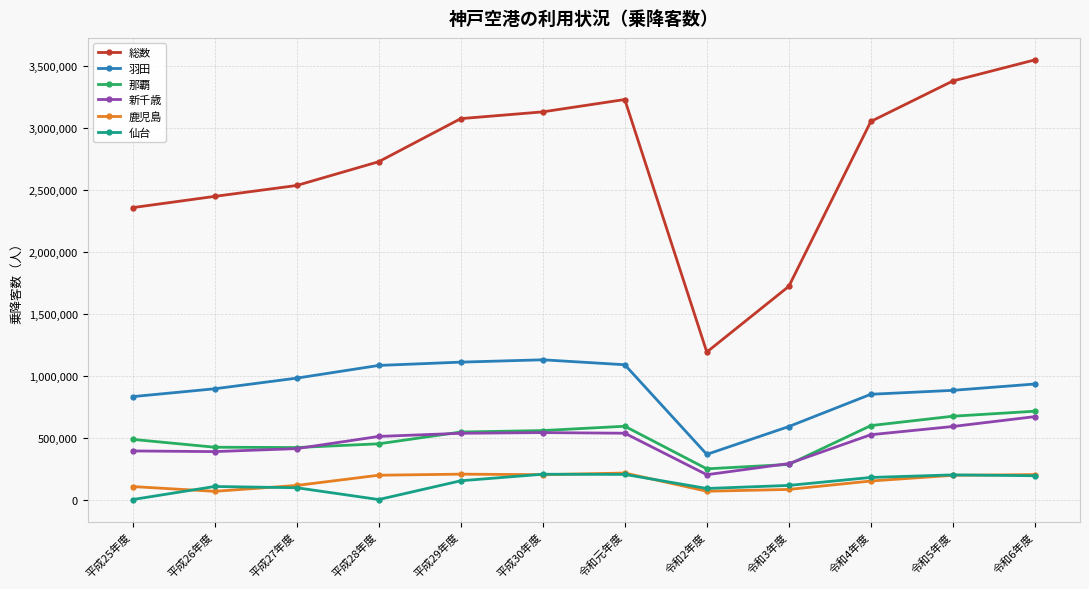

True or false: 新千歳 and 仙台 intersect in this chart.

False